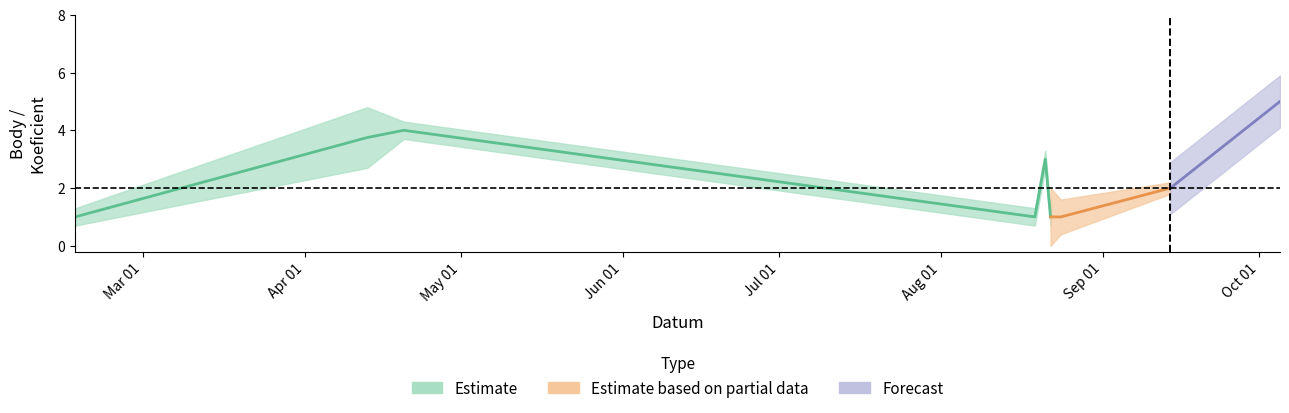

At which category does Koeficient reach its first local peak?

2013-04-20